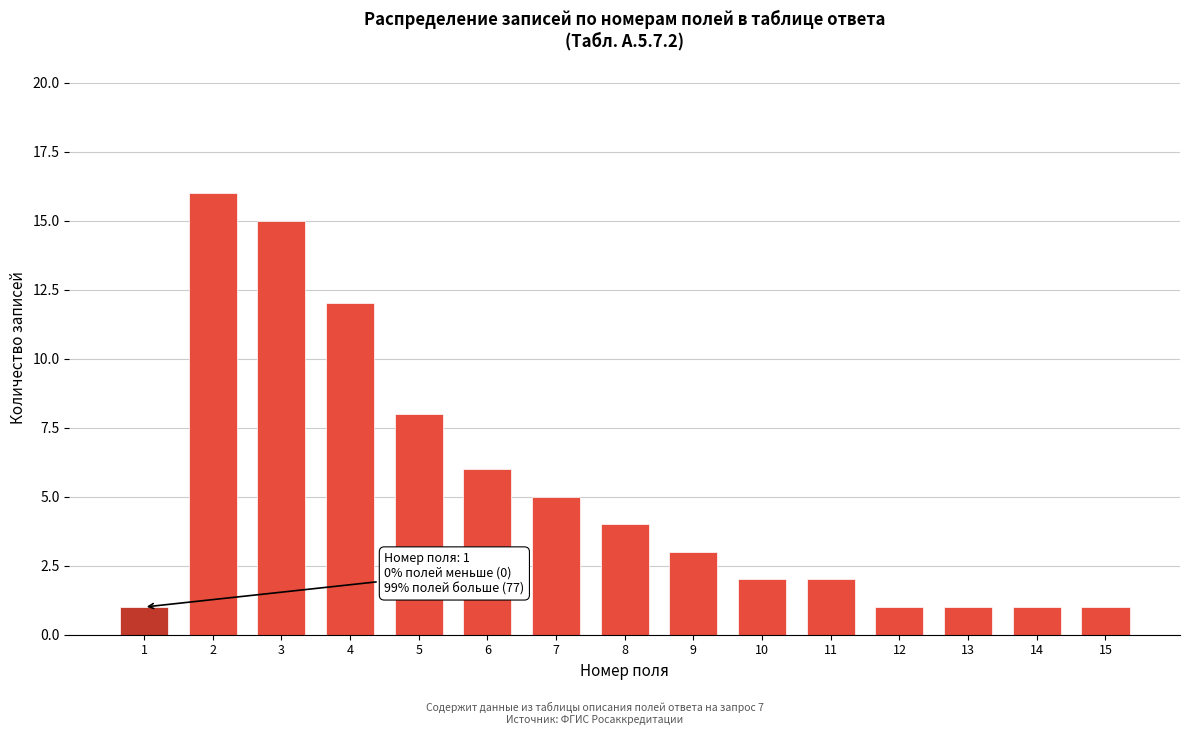

Reading left to right, list all the values displayed in this chart.

1	16	15	12	8	6	5	4	3	2	2	1	1	1	1